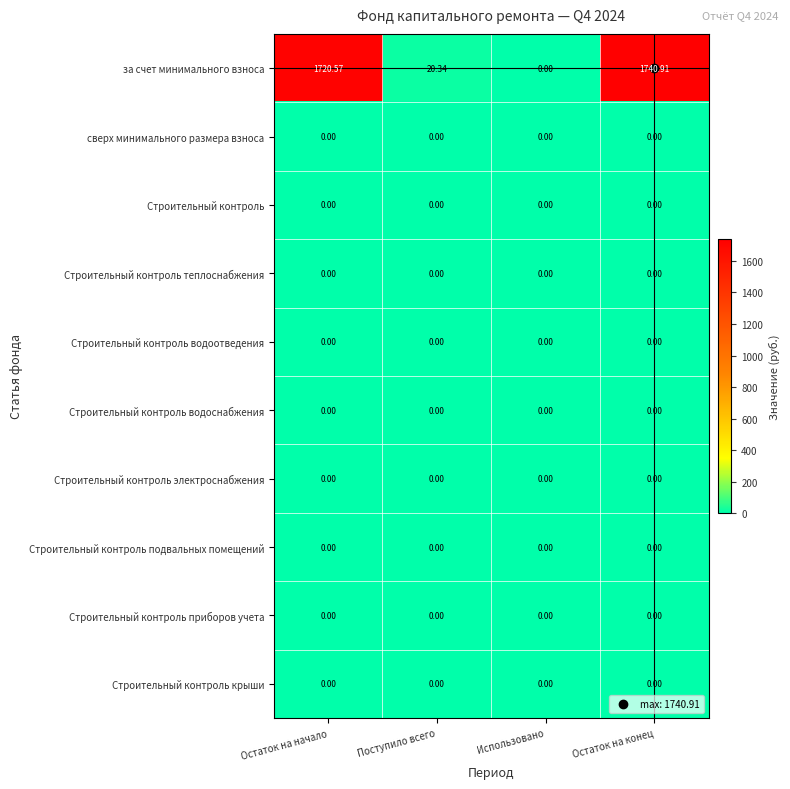

Which series has the widest spread of values?

за счет минимального взноса